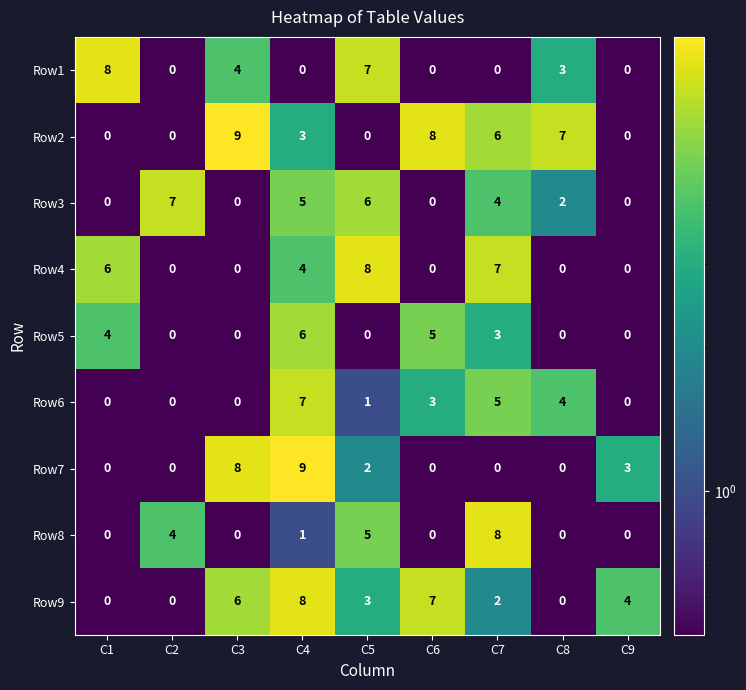

Read the Row2 value at C8.

7